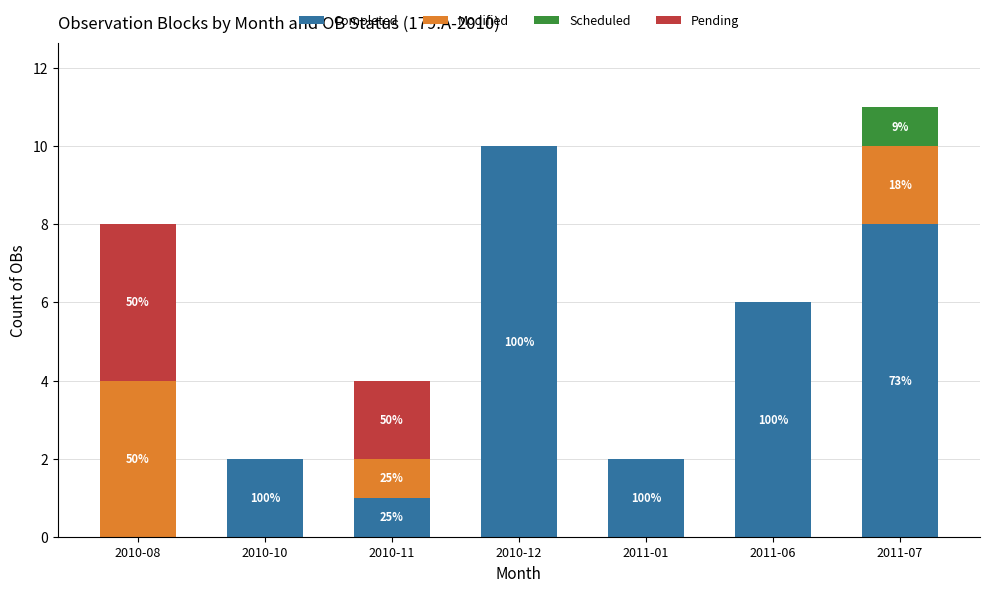

The Completed series shows 10 at 2011-06. True or false?

False